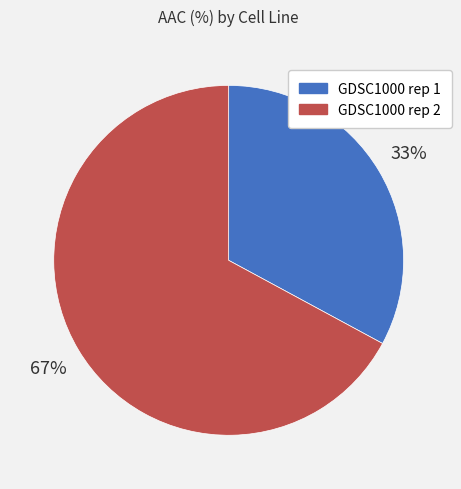

What is the majority slice?

GDSC1000 rep 2